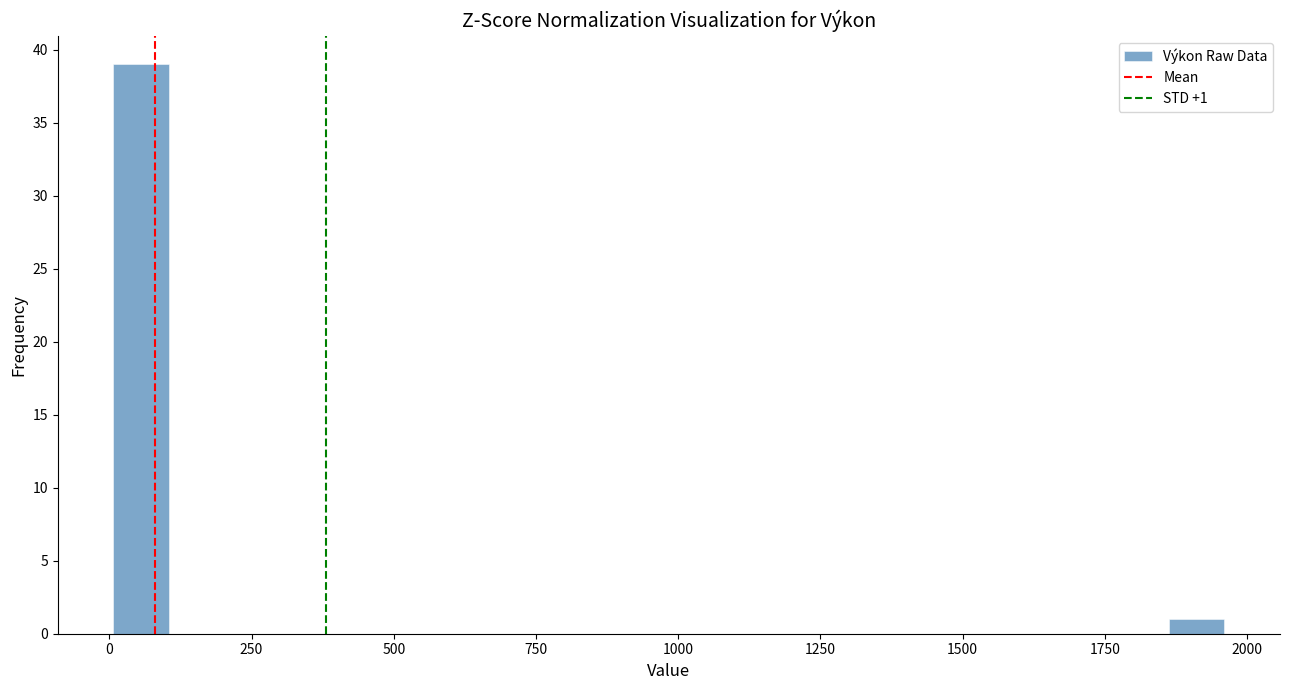

Around what value on the x-axis is the tallest bar? Give the approximate position of its centre, as read against the axis.

50